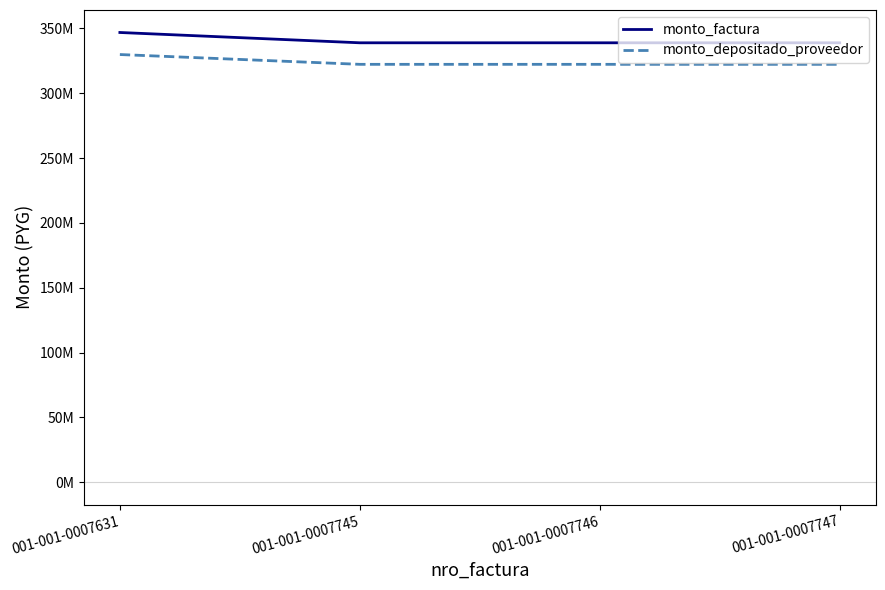

Does the chart have visible grid lines?

No